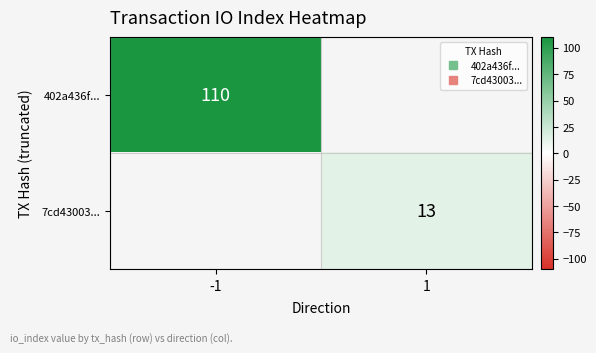

Where is 7cd43003... nearest to the value 6?

-1